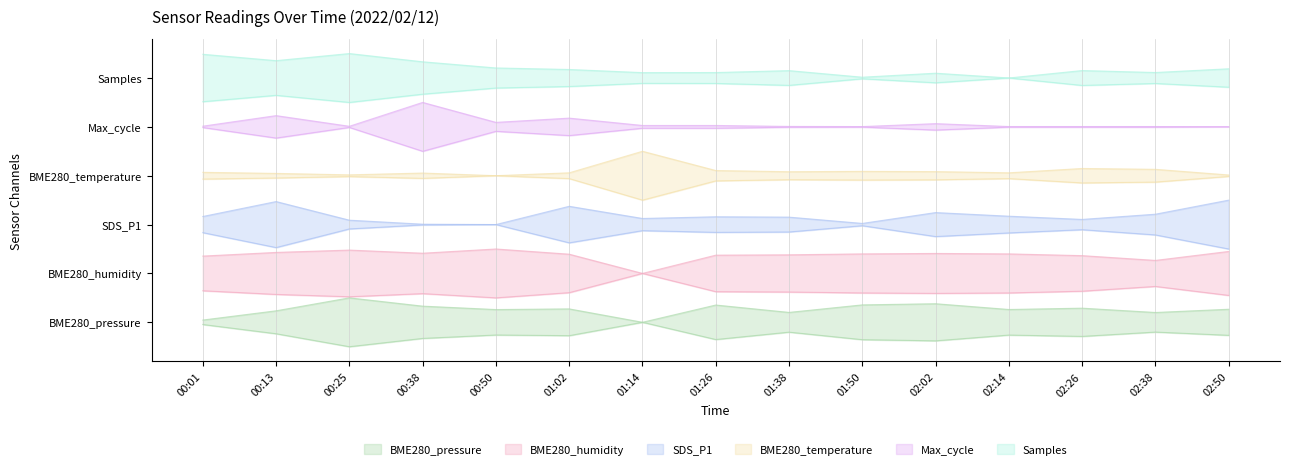

What is the label of the 10th point from the right?

01:02